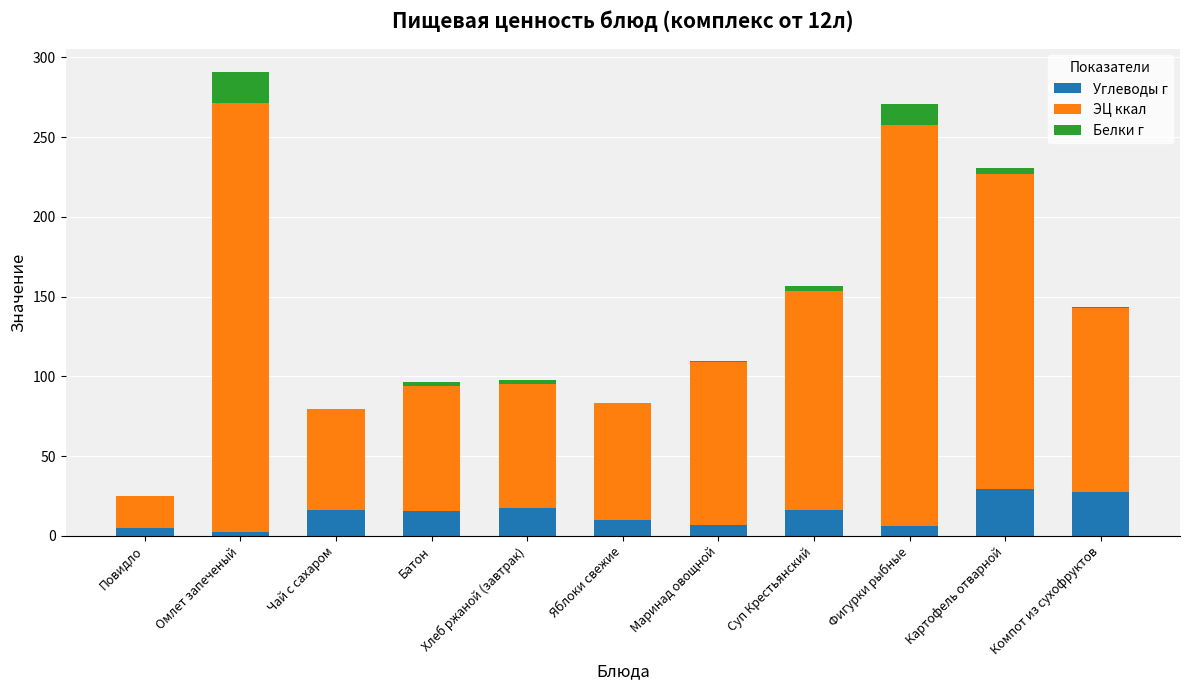

What is the sum of all Углеводы г values?

152.5